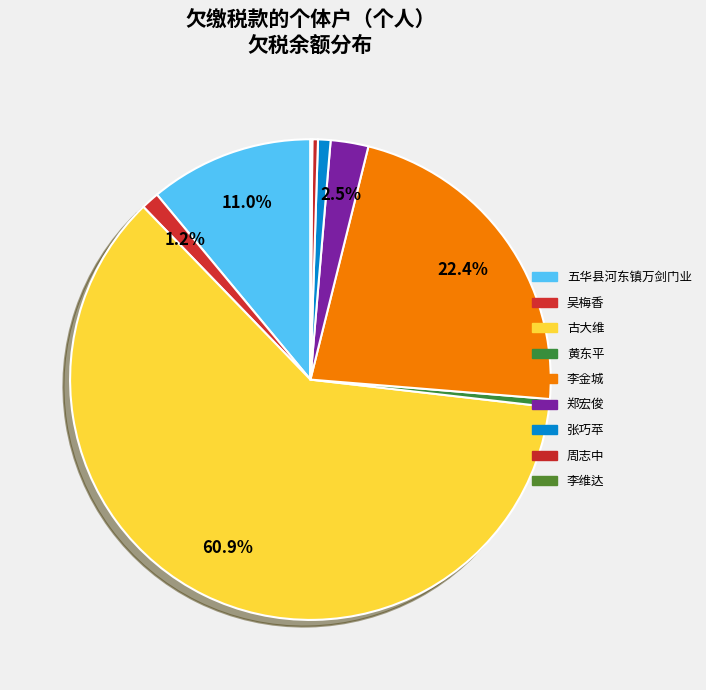

Which has a higher value, 吴梅香 or 五华县河东镇万剑门业?

五华县河东镇万剑门业